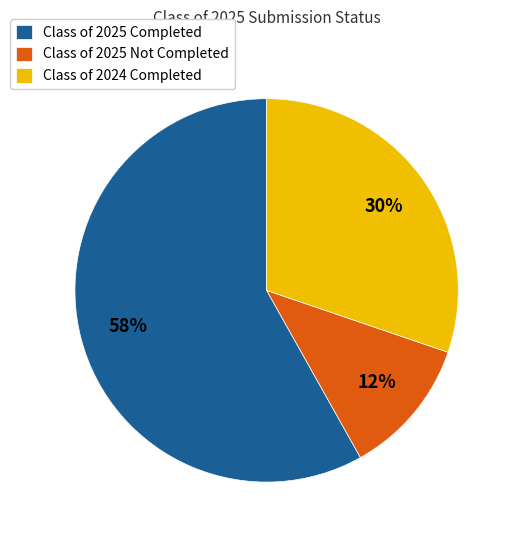

How many slices are in this pie chart?

3